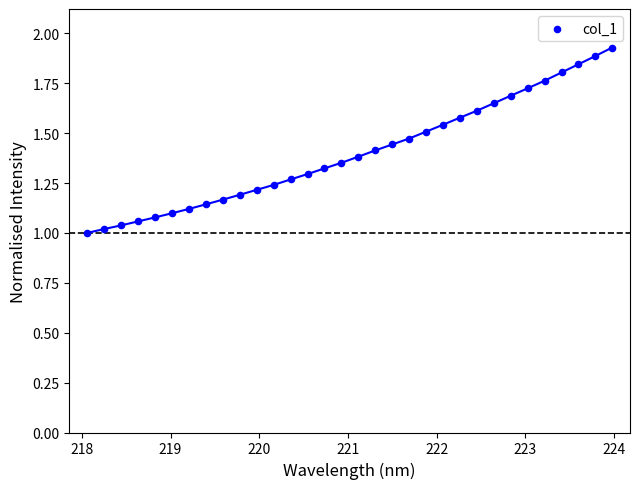

What is the range of Y values (max minus min)?

0.9